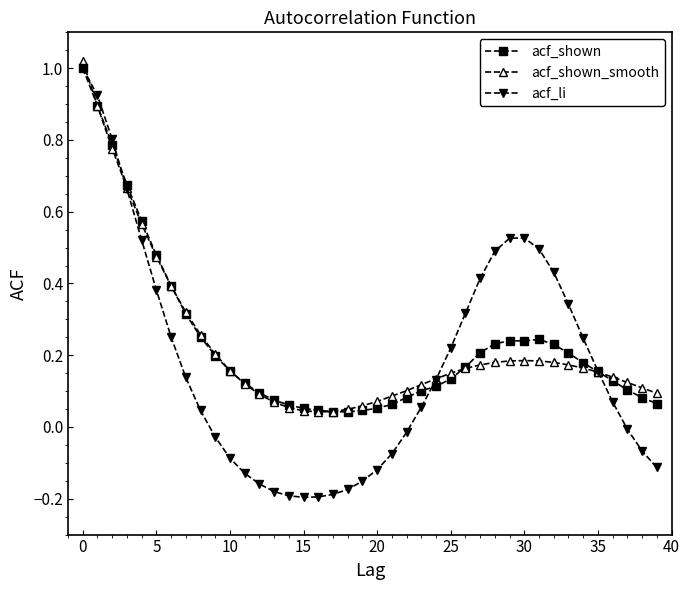

Which series has the largest range (max minus min)?

acf_li